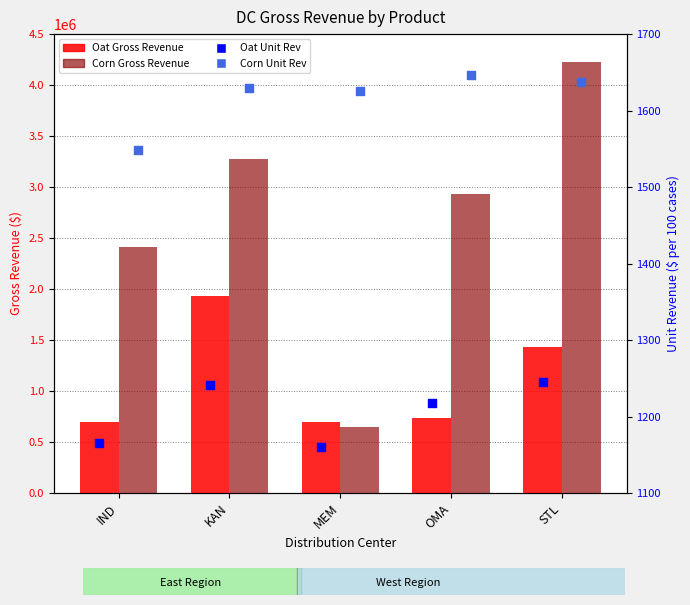

At which category is the sum across all series the highest?

STL